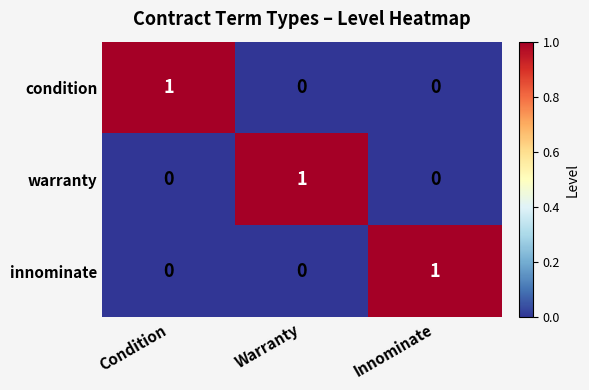

At how many categories does at least one series exceed 0?

3